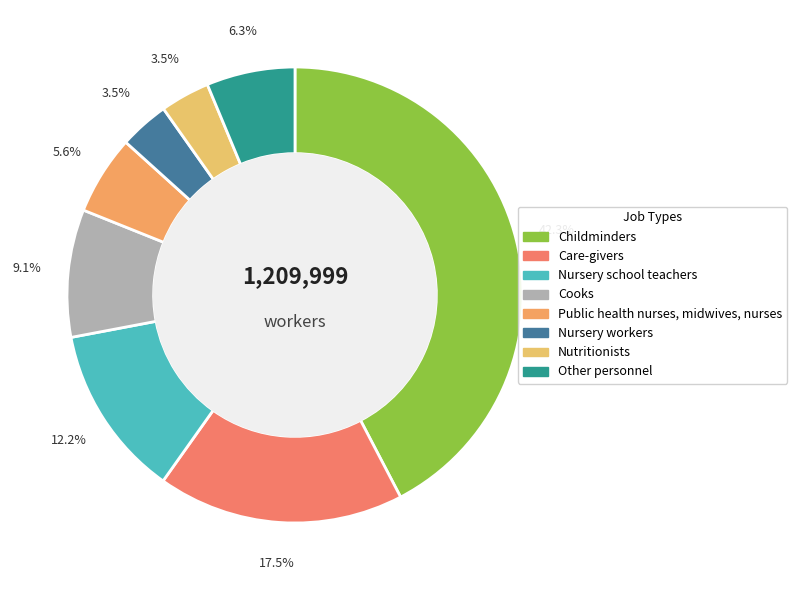

How many slices are in this pie chart?

8